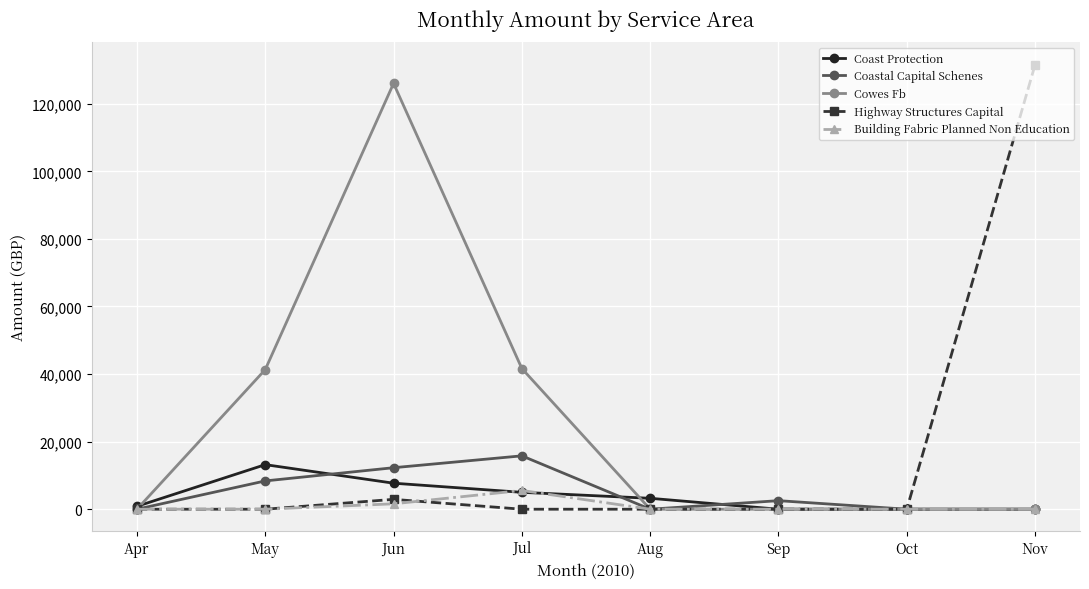

True or false: Building Fabric Planned Non Education has a value of 1600.0 at Jun.

True